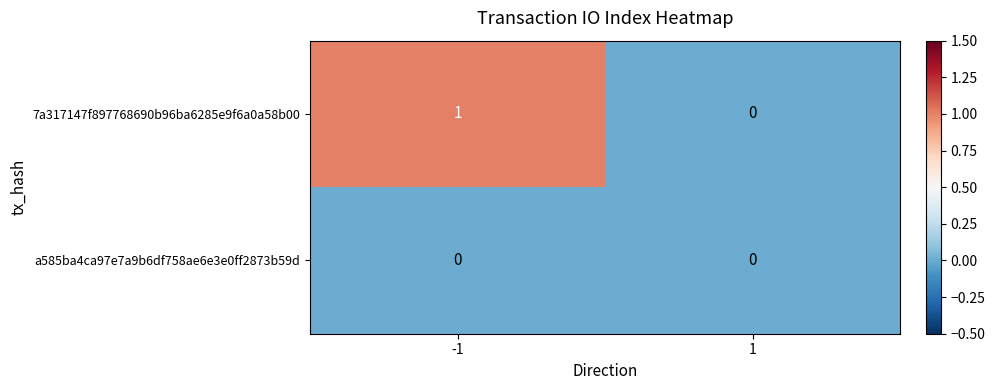

How many series are shown in this chart?

2